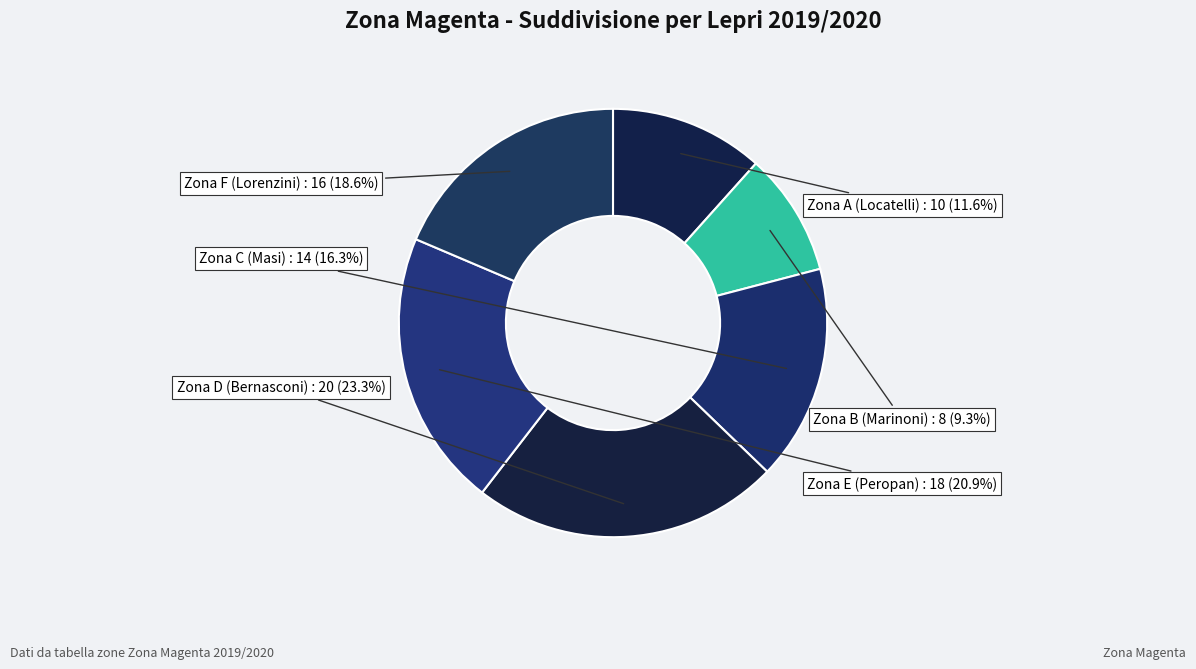

Is it true that Zona D (Bernasconi) is 14% of the pie?

False